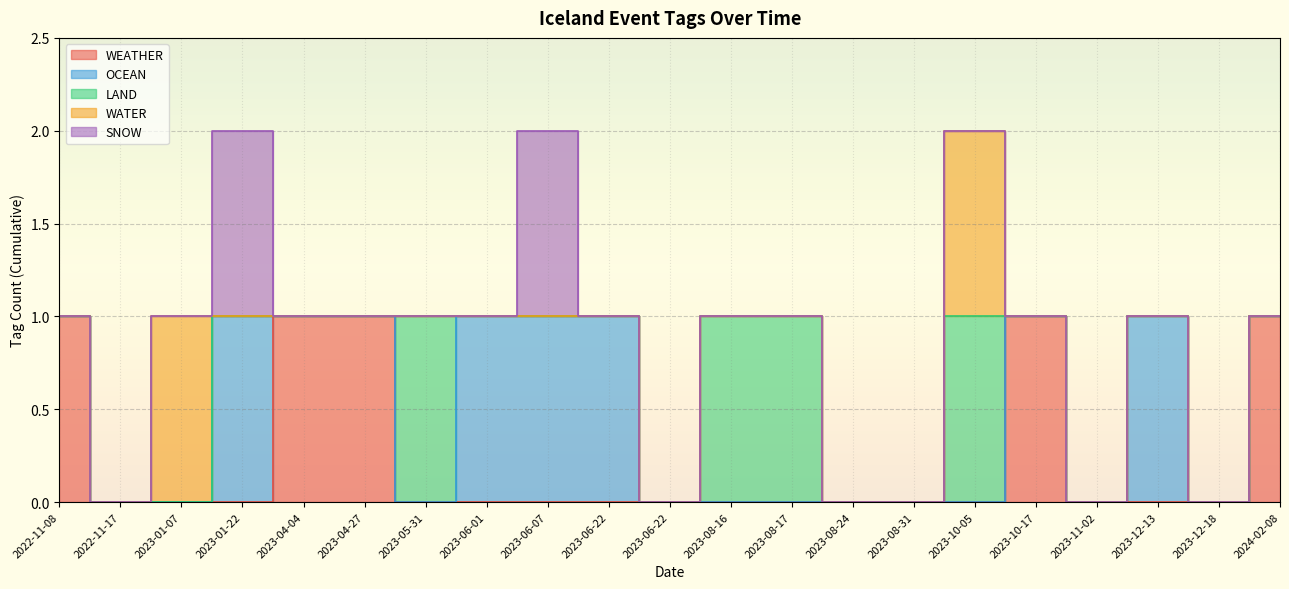

Count the SNOW values in the range 0 to 1.

21